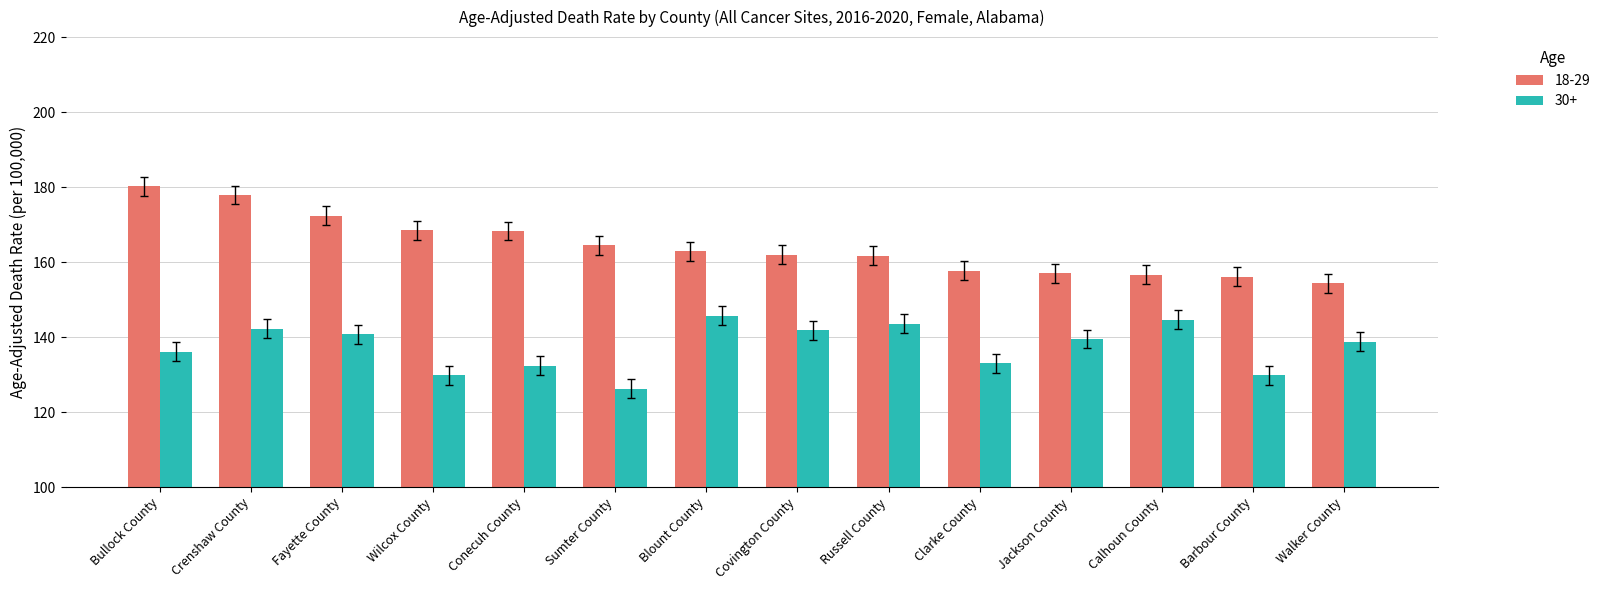

True or false: 30+ has a value of 87.0 at Jackson County.

False